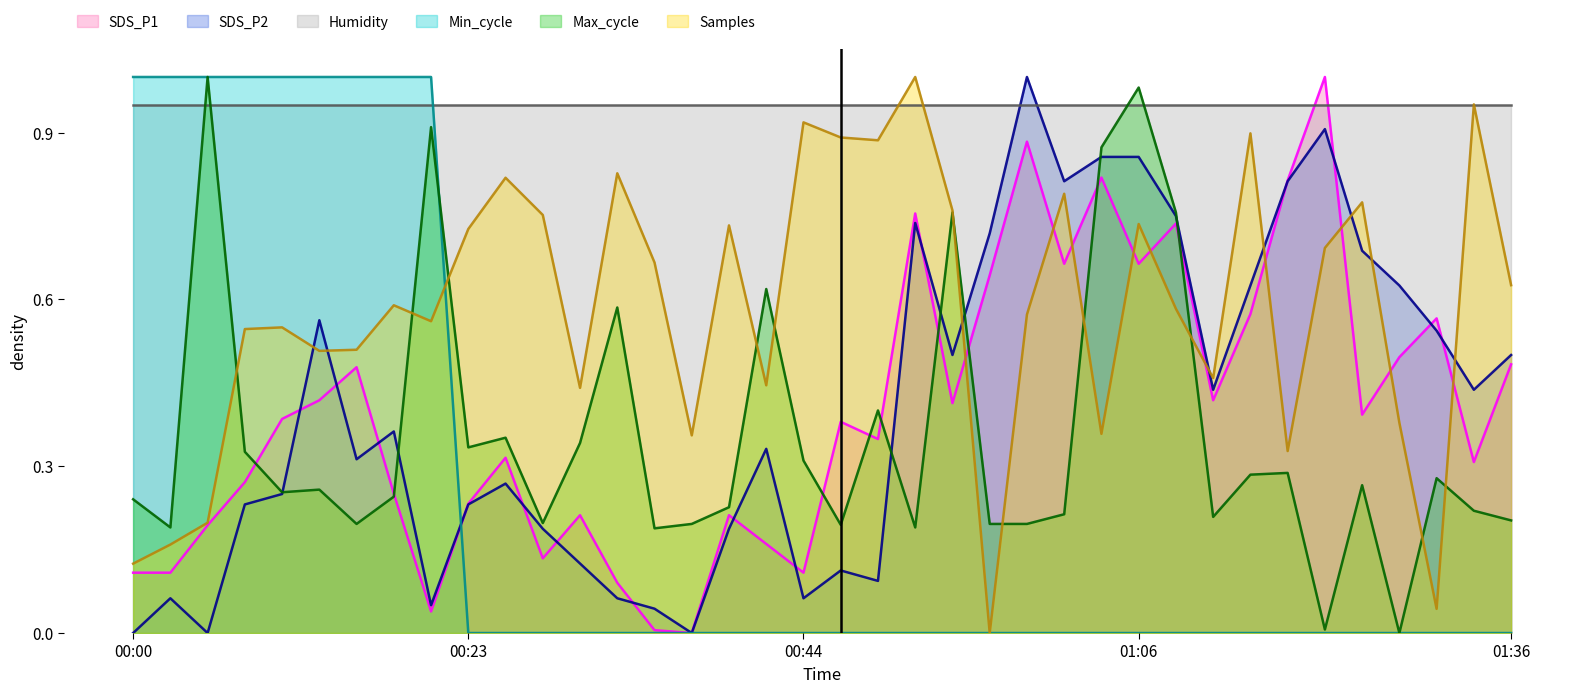

What is the label of the 16th point from the right?

00:54